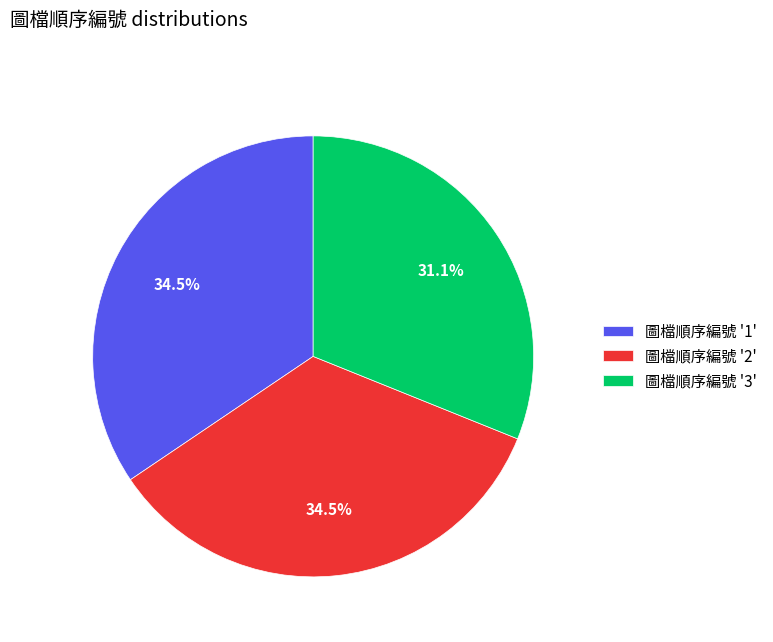

What is the ratio of the value at 圖檔順序編號 '1' to the value at 圖檔順序編號 '3'?

1.1